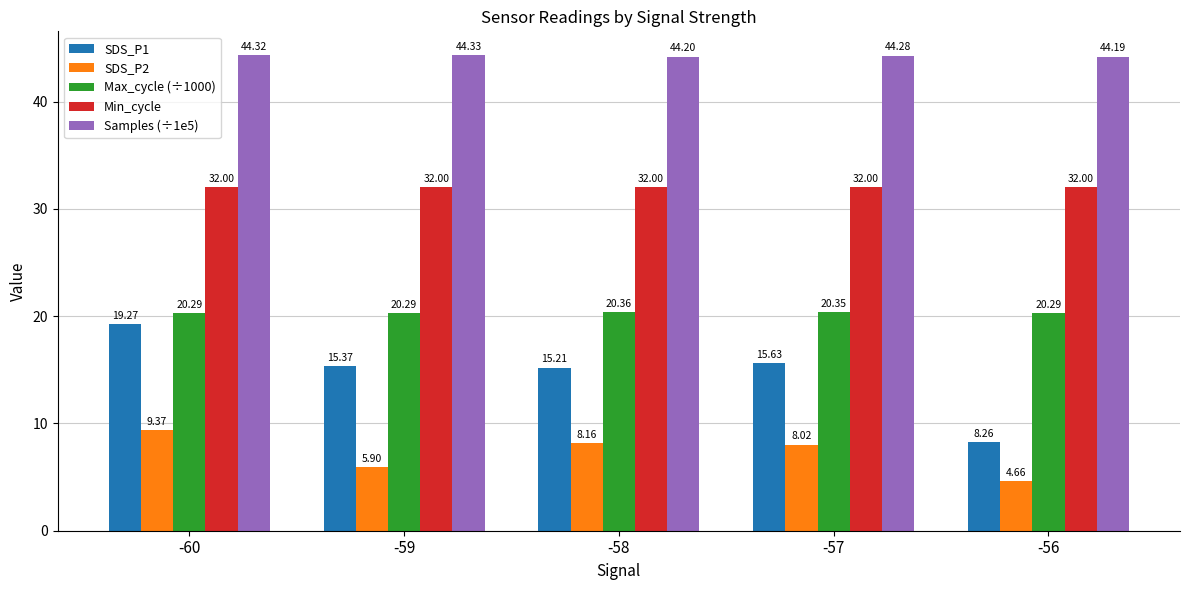

What is the approximate value of SDS_P2 at -58?

8.2